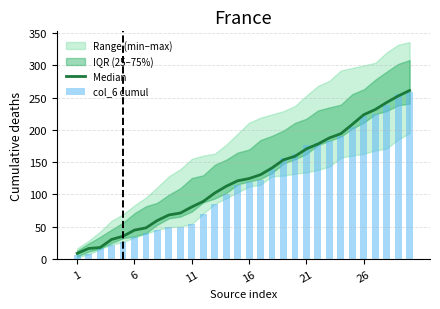

True or false: Median has a value of 58.5 at 21.

False